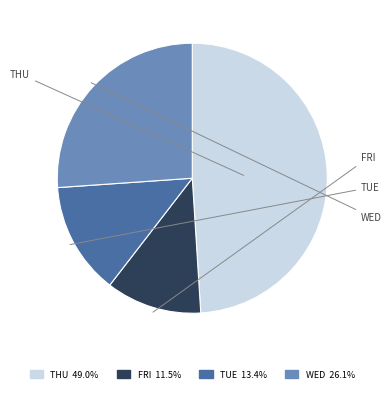

What is the ratio of the value at WED 26.1% to the value at TUE 13.4%?

1.9